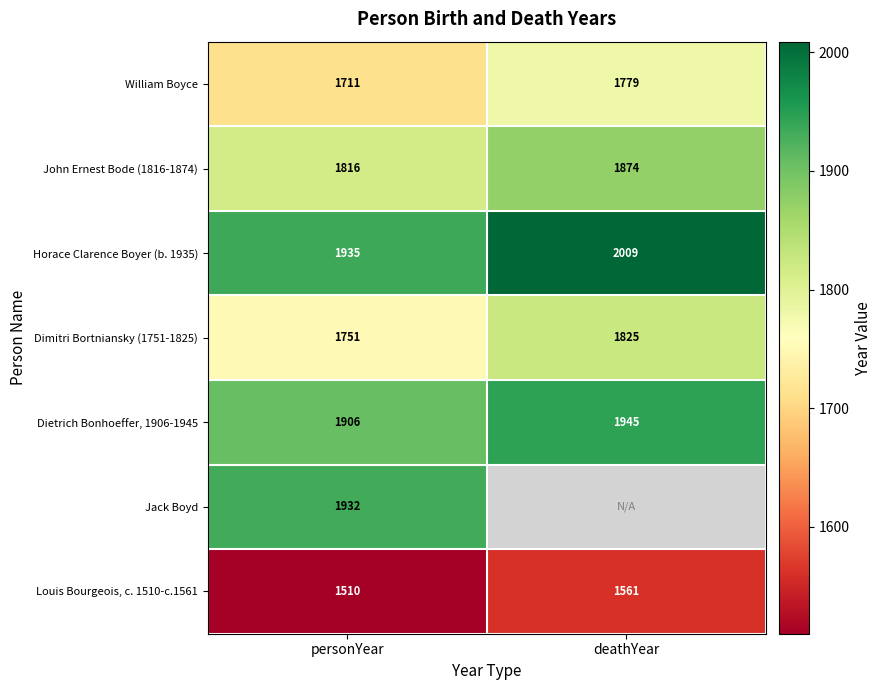

Is it true that Horace Clarence Boyer (b. 1935) equals 886.6 at deathYear?

False